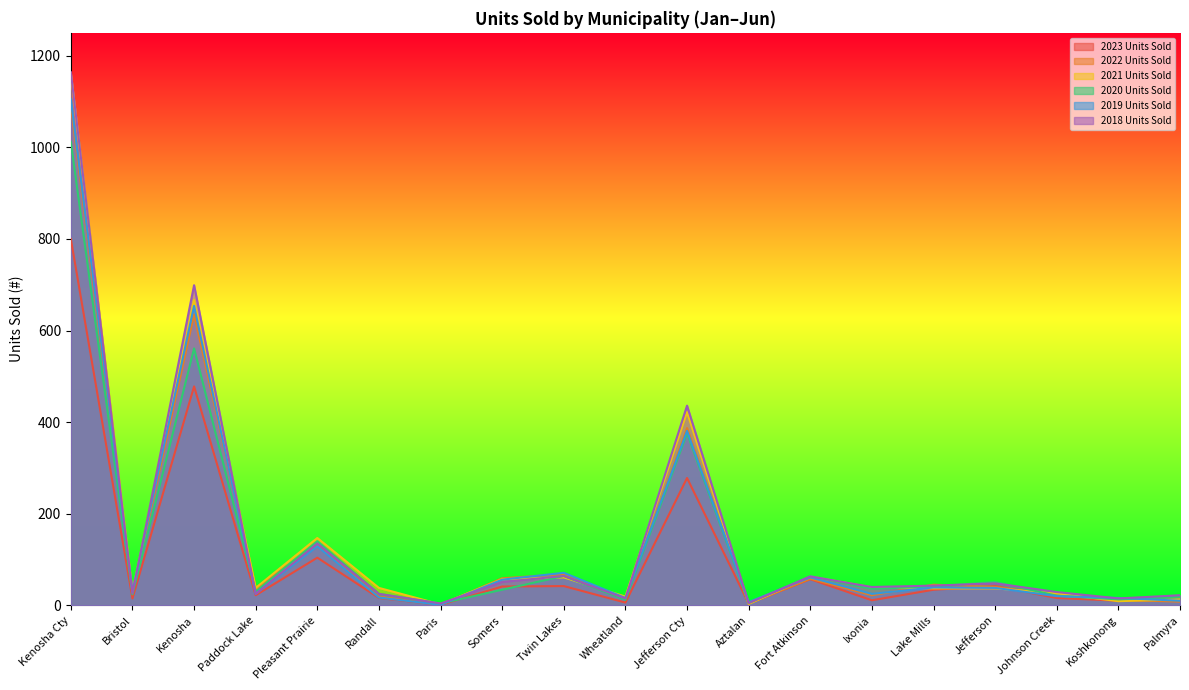

The value of 2023 Units Sold at Somers is 41. True or false?

True